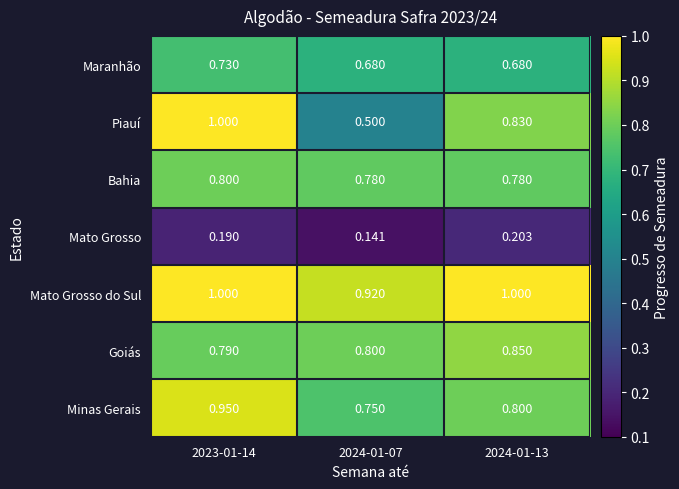

Which series has the largest total across all categories?

Mato Grosso do Sul